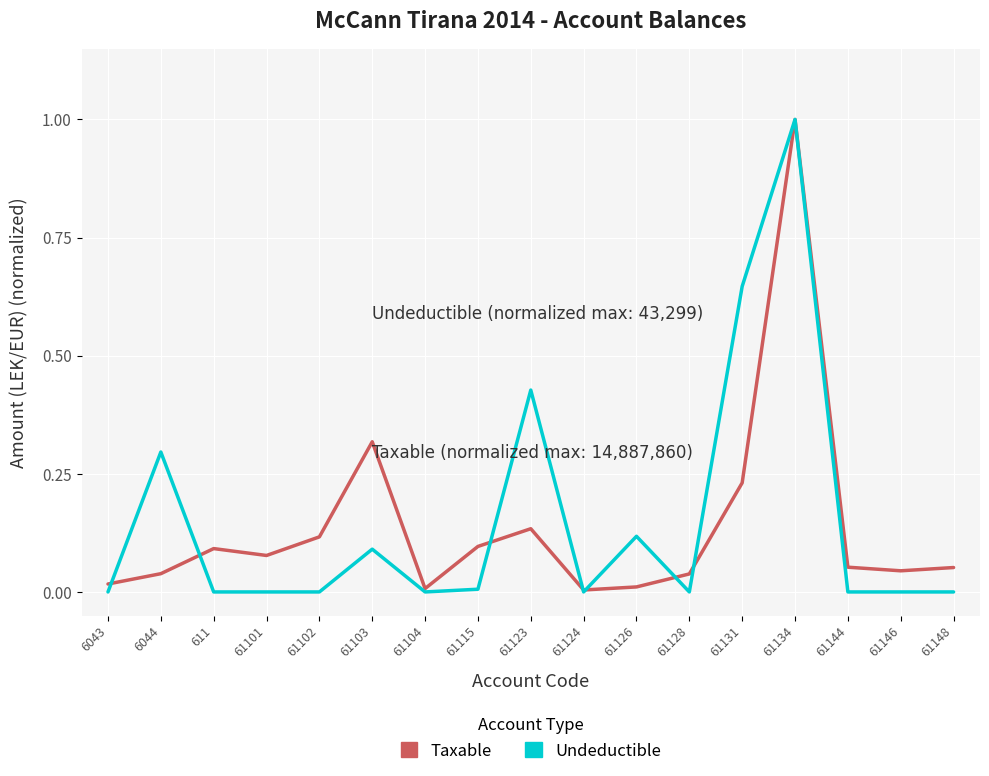

Is it true that Undeductible equals 0.6 at 61148?

False